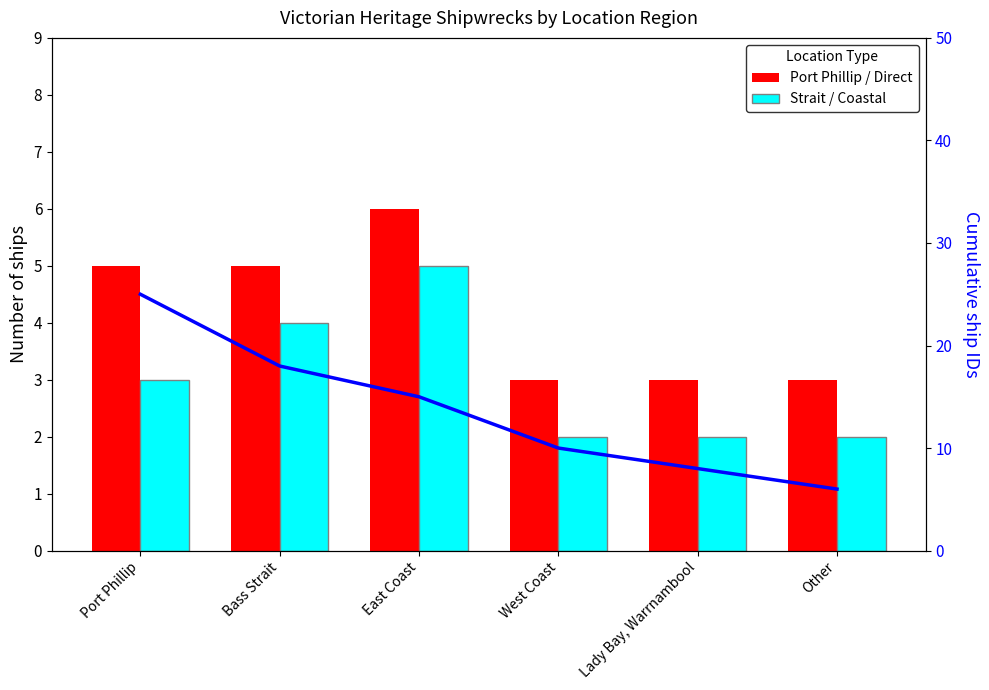

What is the difference between the Cumulative IDs values at West Coast and Bass Strait?

8